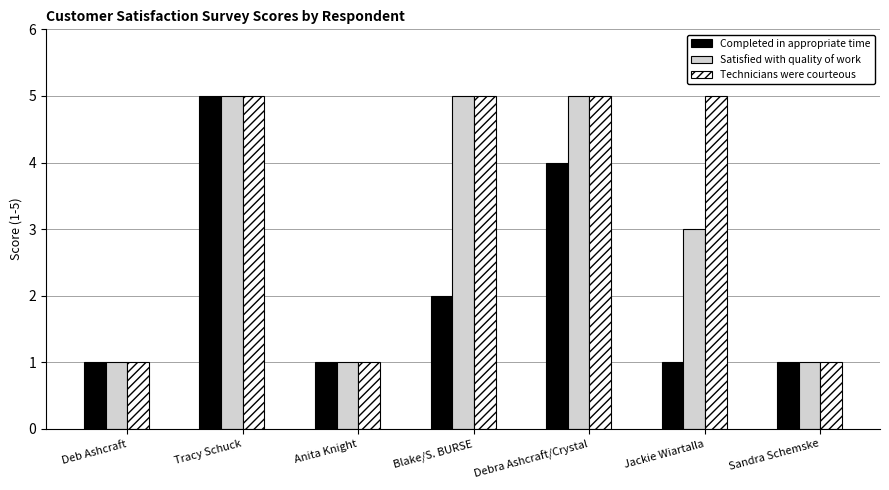

How many distinct data groups are displayed?

3